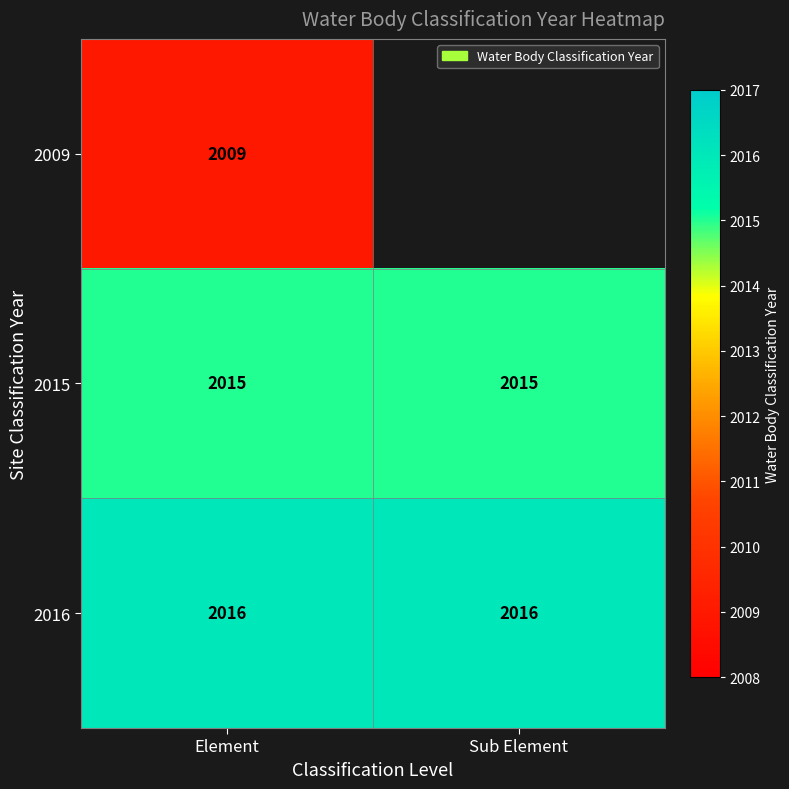

What is the sum of all 2016 values?

4032